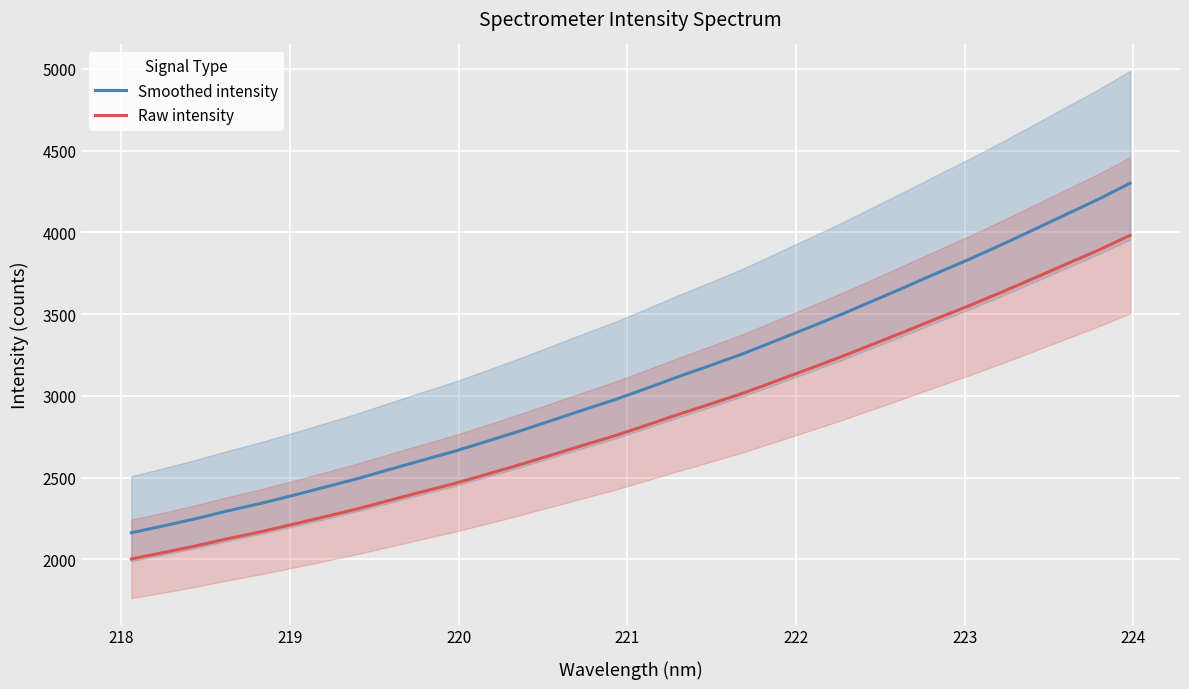

True or false: Raw intensity and Smoothed intensity cross at least once.

False